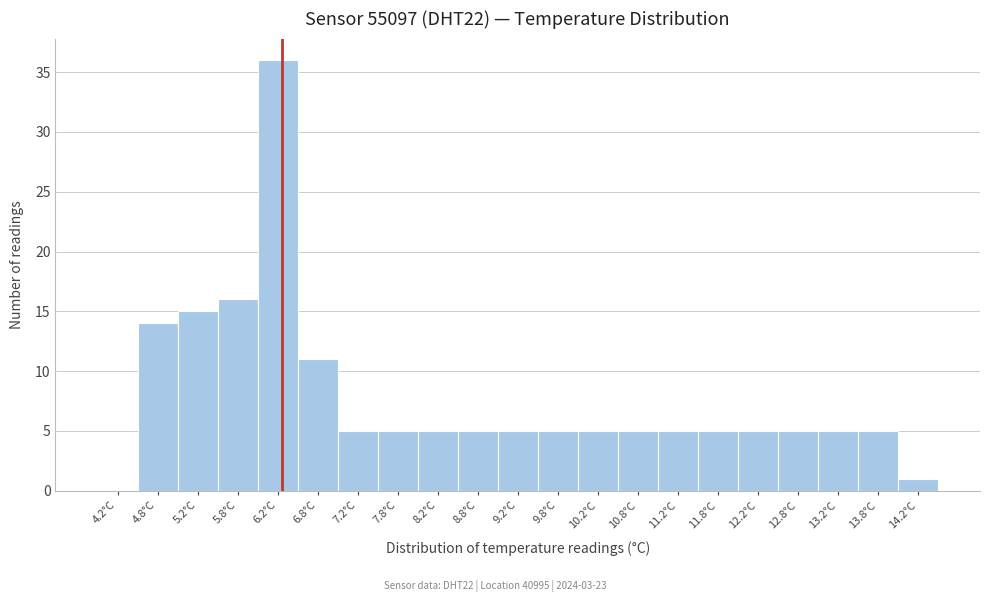

Over which range of the x-axis is the bar tallest?

6.0 to 6.5